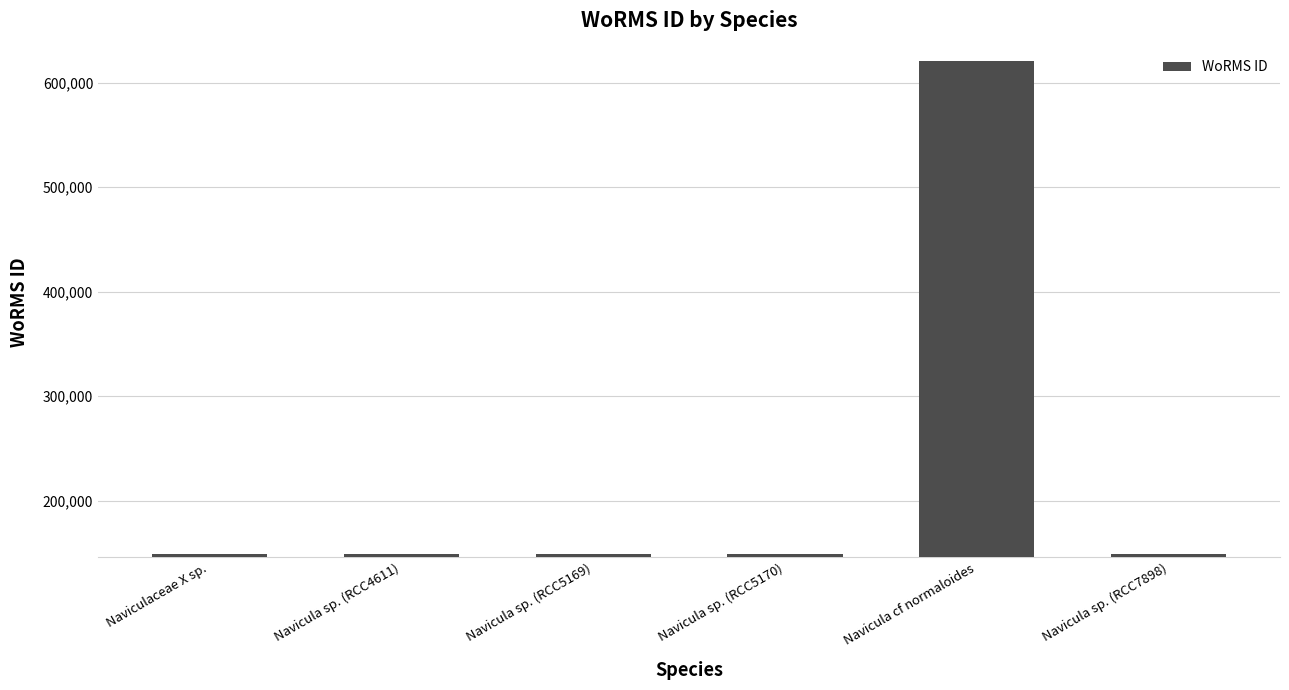

Is it true that the value at Navicula sp. (RCC5170) is 37789?

False